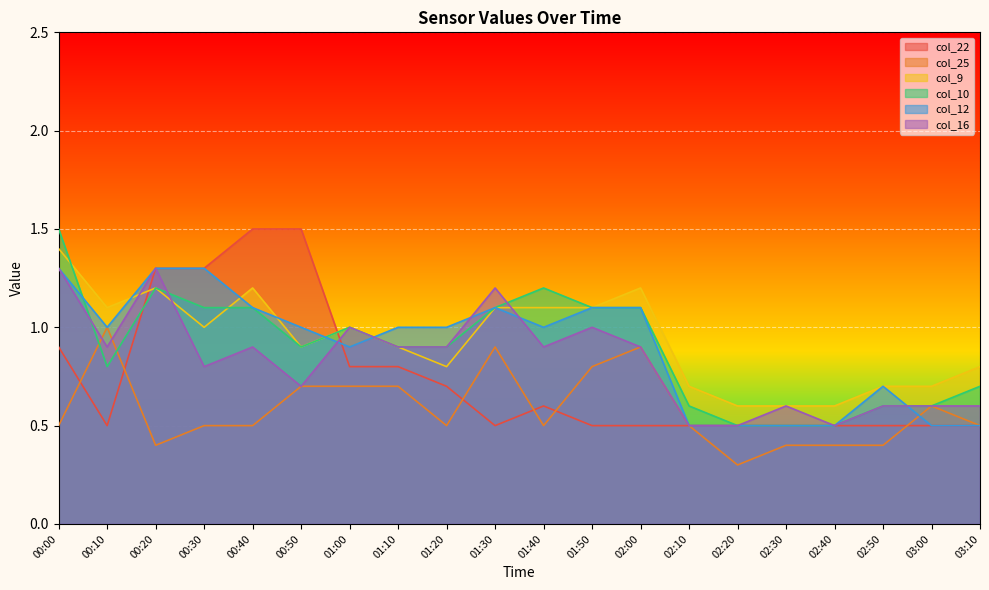

Is the value of col_12 at 00:30 greater than the value of col_22 at 01:40?

Yes